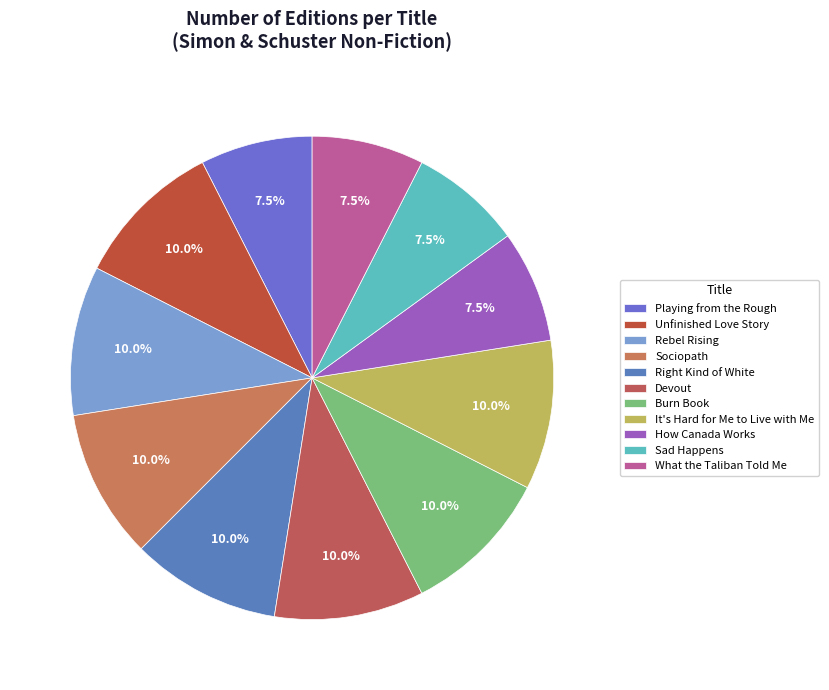

How many segments does this pie chart have?

11